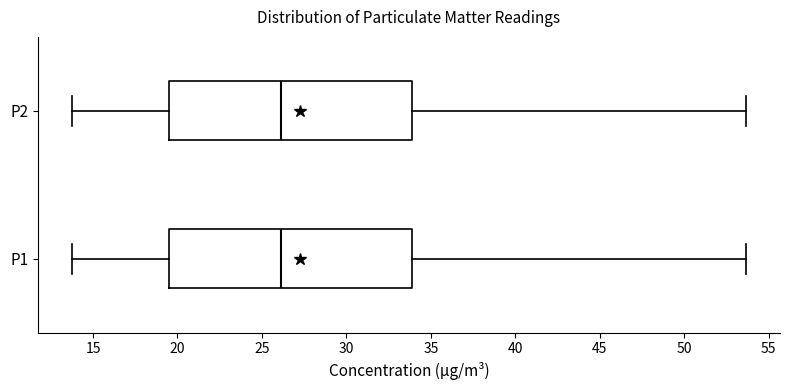

Reading bottom to top, read every box against the x-axis: the position of its median line, the range the box covers, and the ends of its whiskers. The values are not printed on the chart, so give them approximately, as read against the axis.

P1: median 26.0, box 19.5 to 34.0, whiskers 13.5 to 53.5
P2: median 26.0, box 19.5 to 34.0, whiskers 13.5 to 53.5